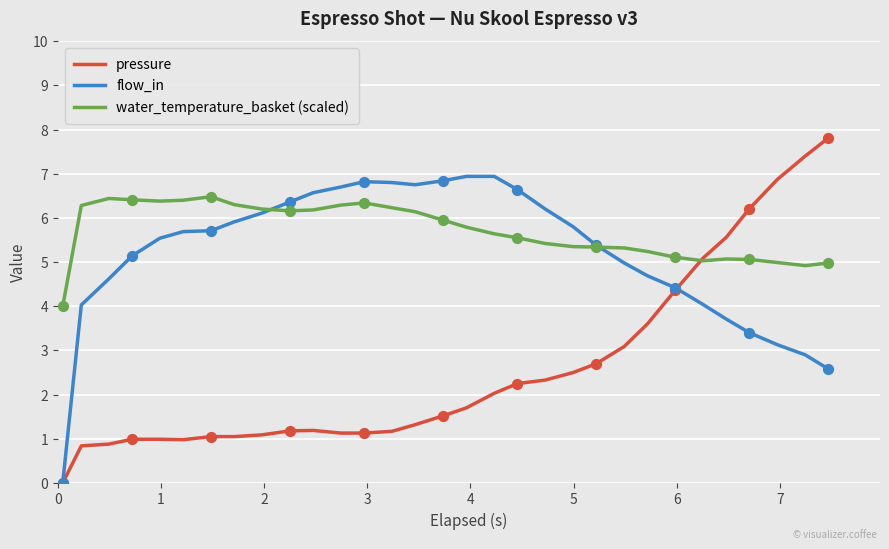

Which series has the largest total across all categories?

water_temperature_basket (scaled)